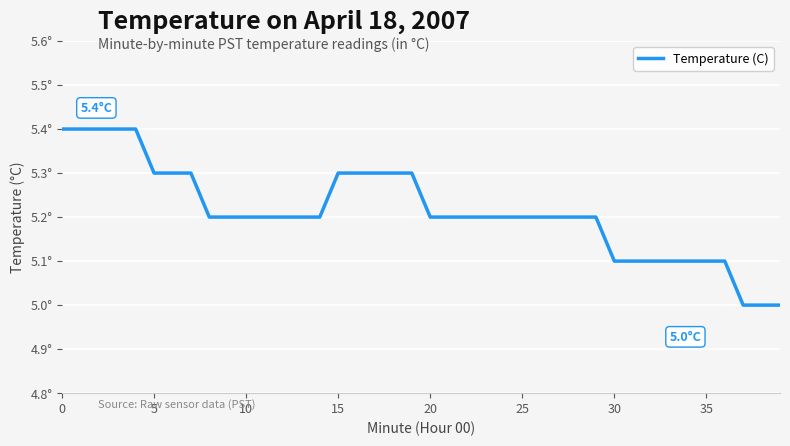

Count the values in the range 5 to 6.

40